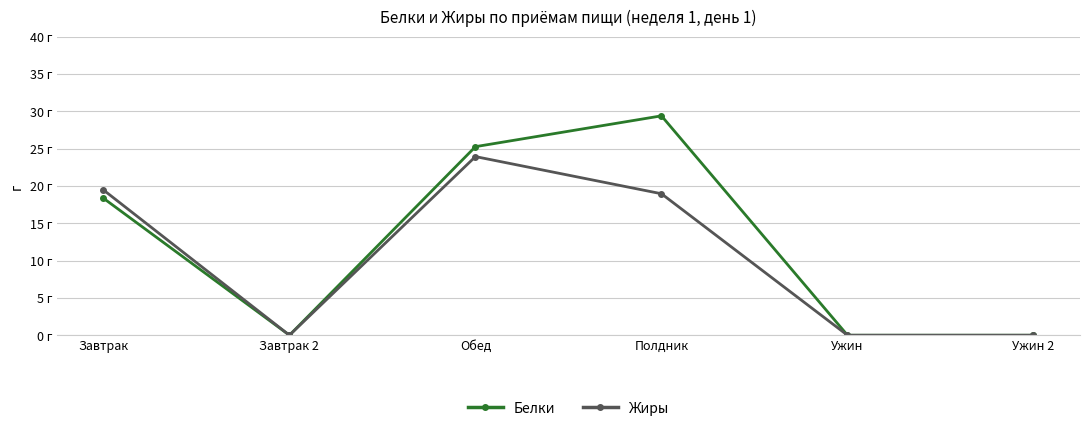

What value does the Белки series have at Завтрак?

18.4